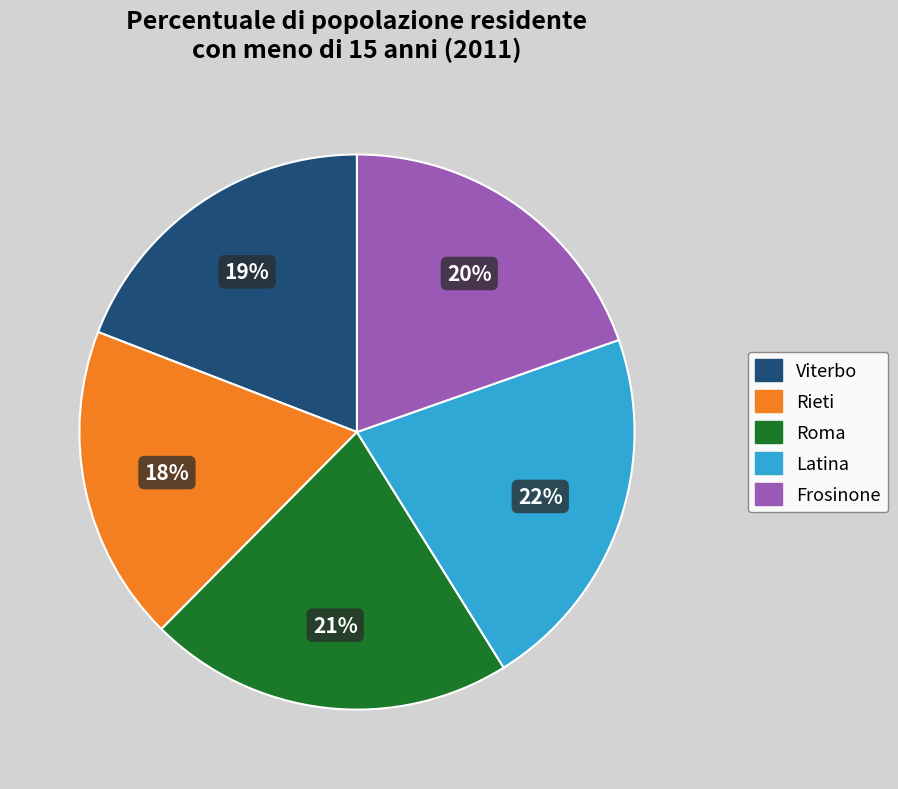

What percentage is the Frosinone slice, to the nearest percent?

20%